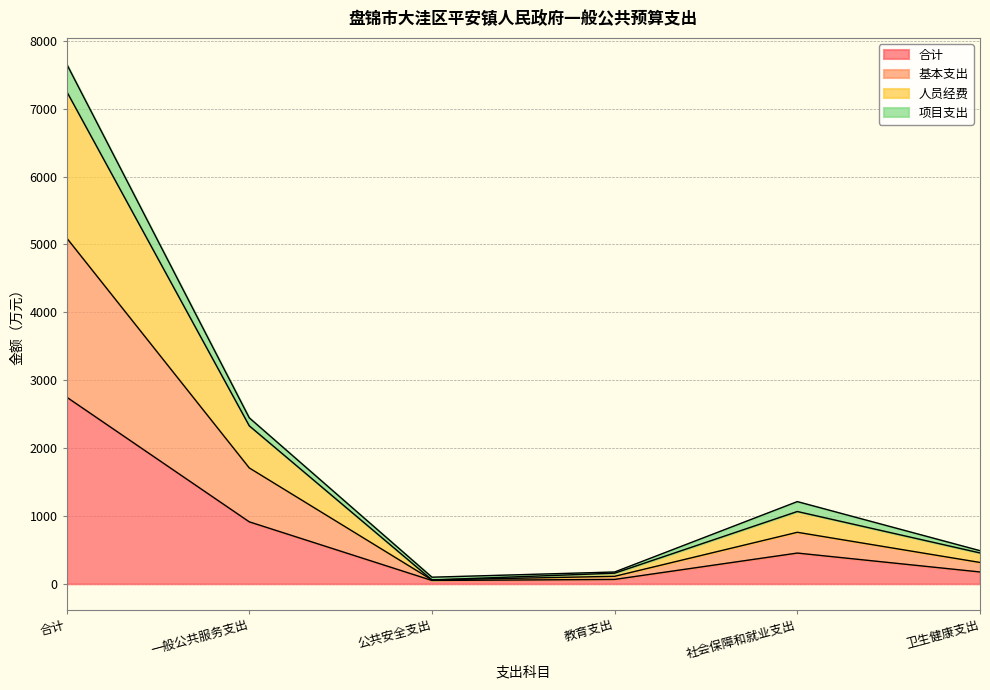

True or false: 合计 and 人员经费 intersect in this chart.

False